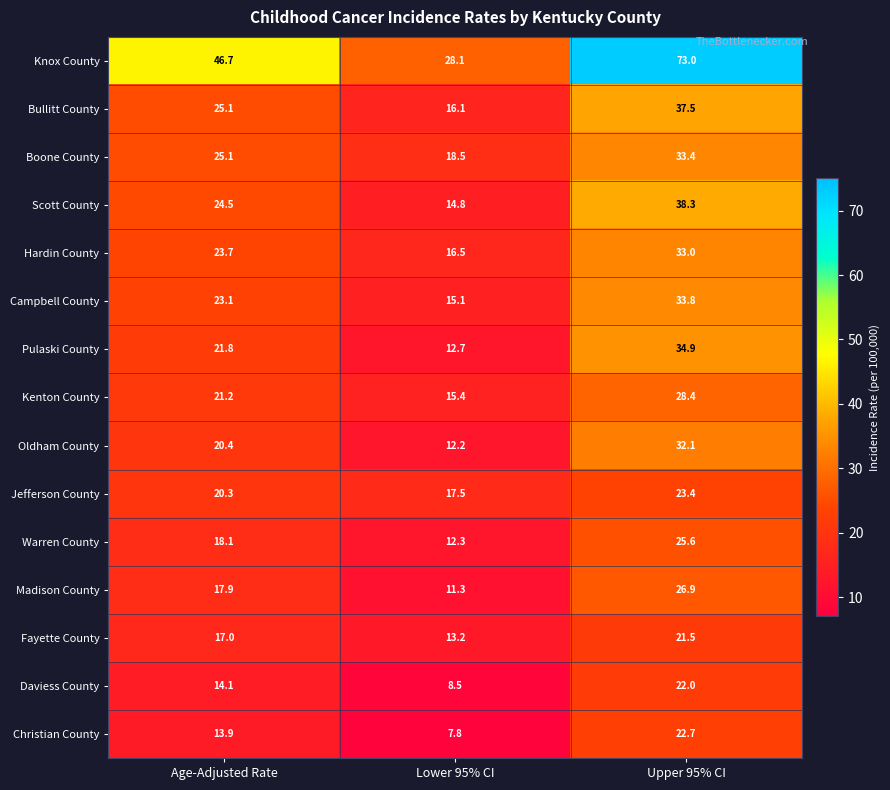

Which series has the largest total across all categories?

Knox County